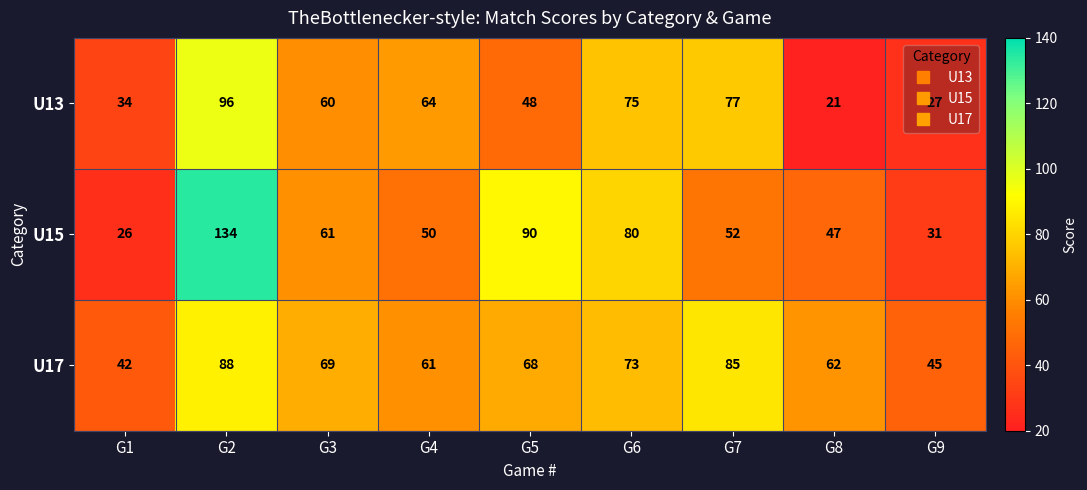

What is the greatest value displayed?

134